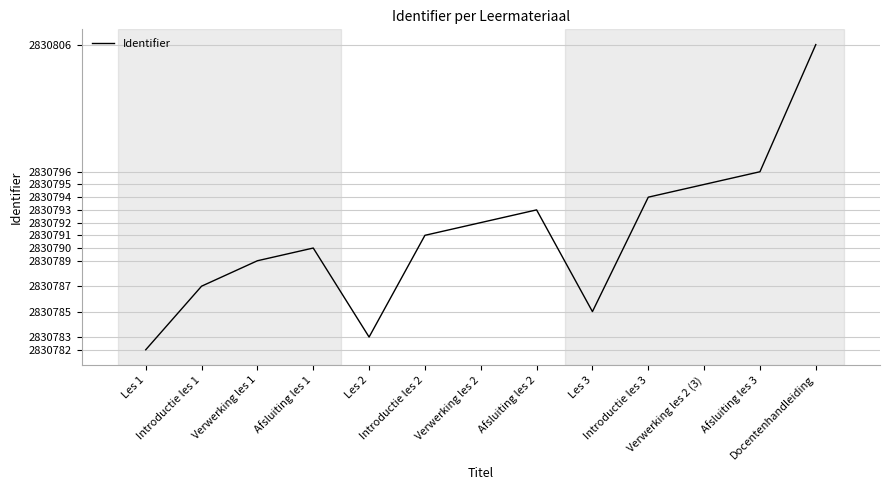

Is this an area chart (filled region under the line)?

No